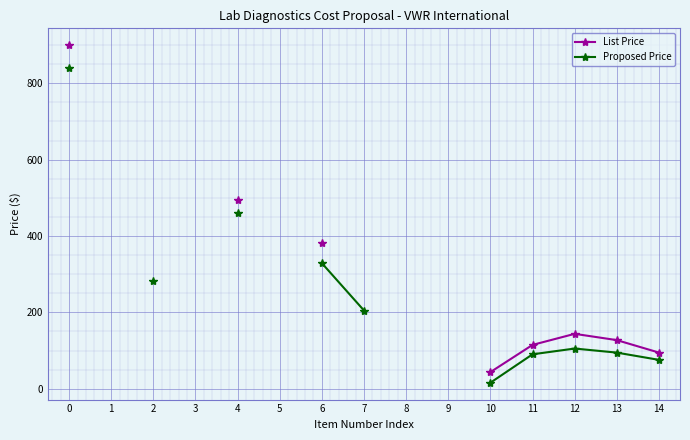

How many lines are shown in the chart?

2